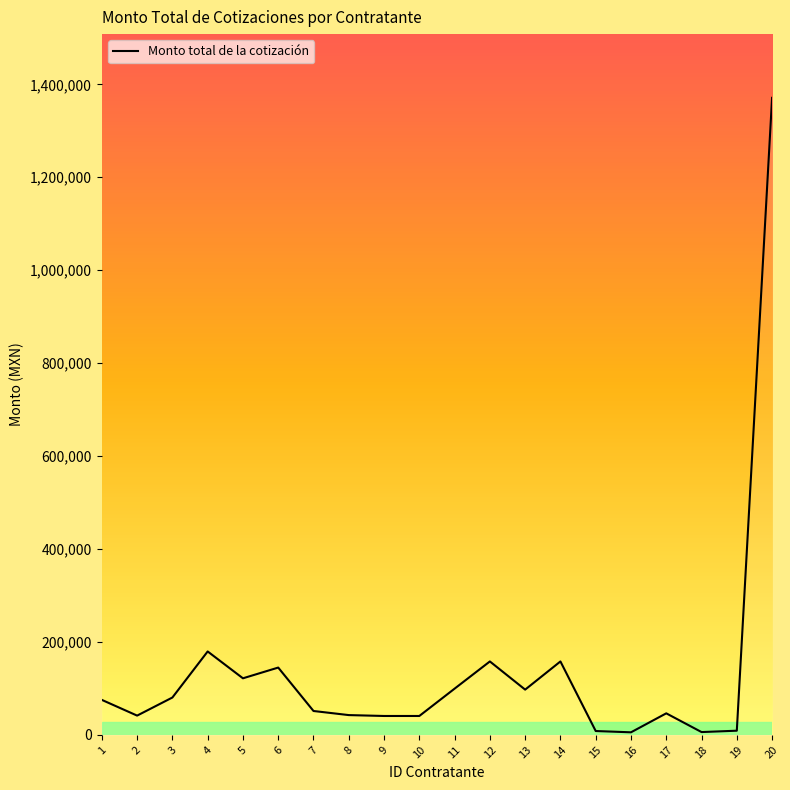

The value at 20 is 1792485.0. True or false?

False